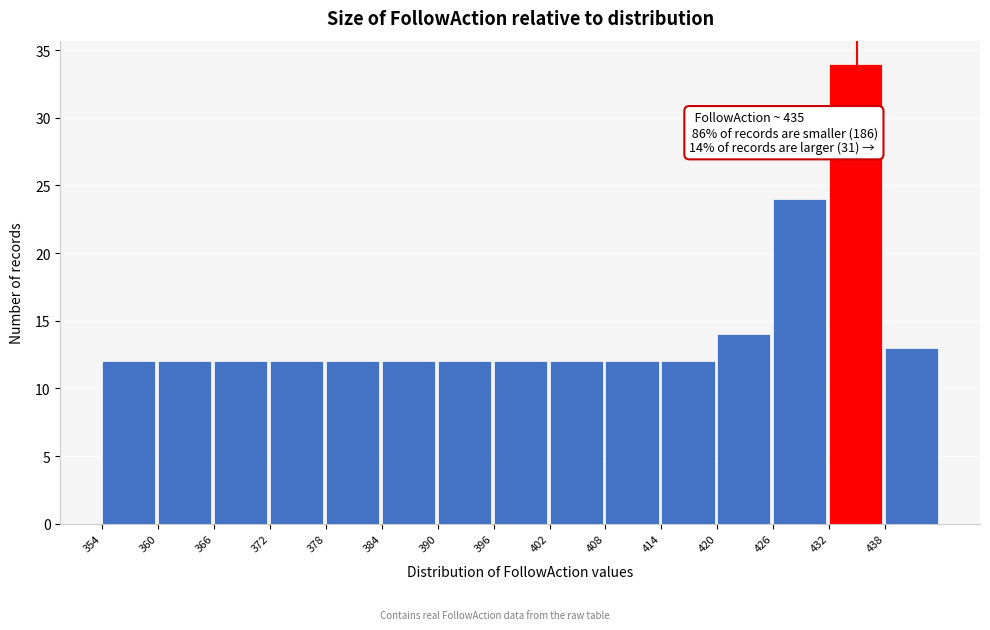

Over which range of the x-axis is the bar tallest?

432 to 438